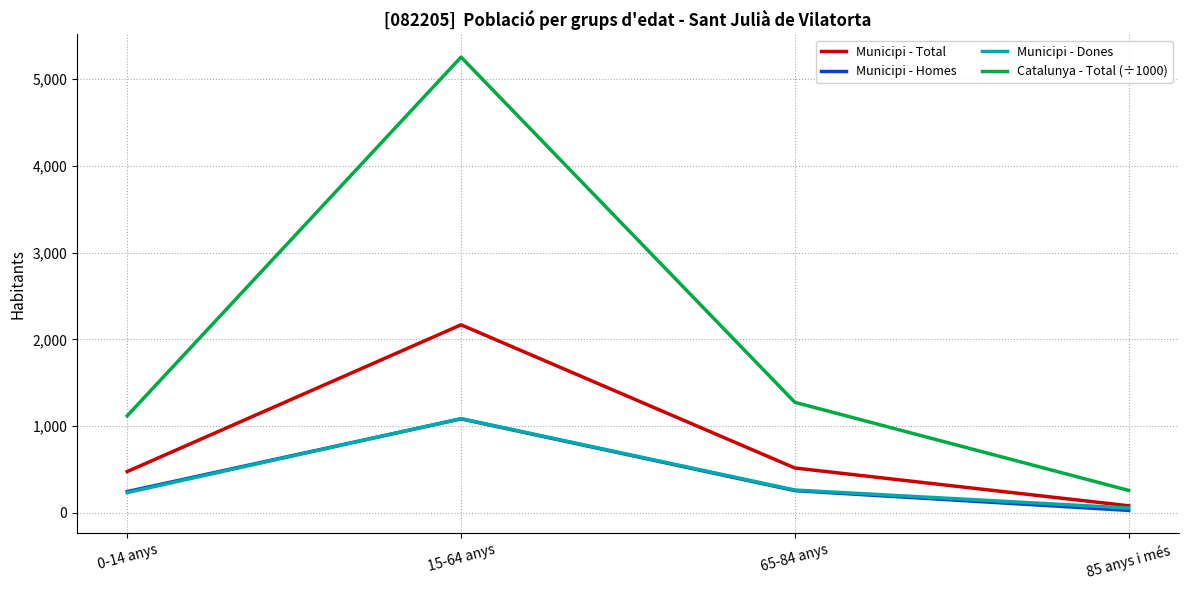

Which series has the largest range (max minus min)?

Catalunya - Total (÷1000)